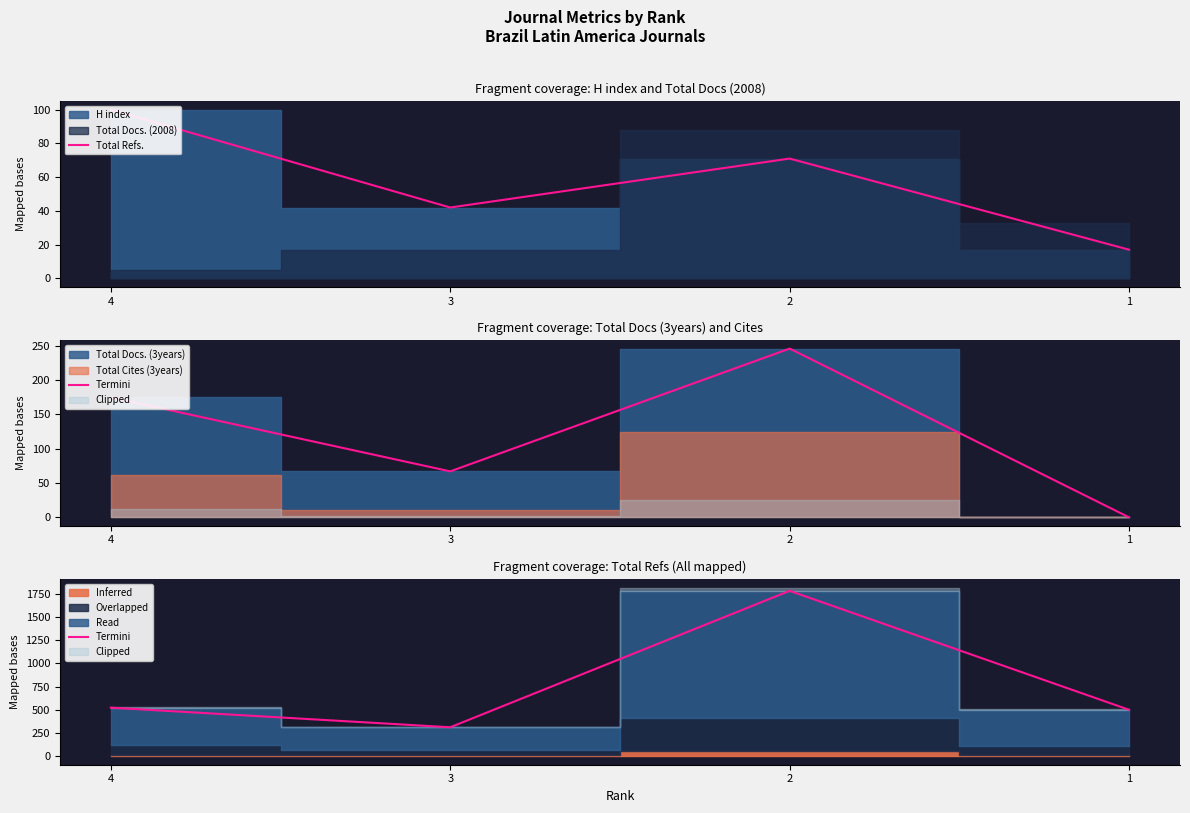

Between 3 and 2, which series saw the biggest shift?

Termini